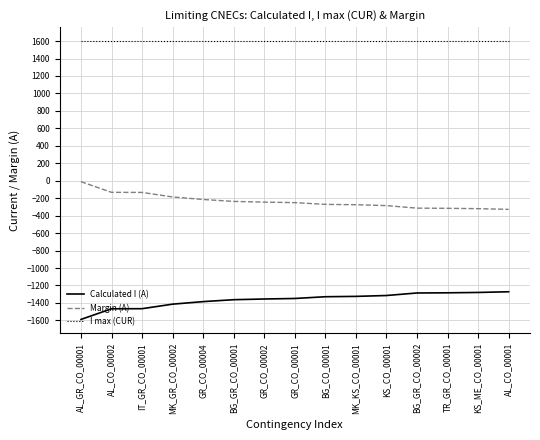

At how many categories does at least one series exceed 1091?

15